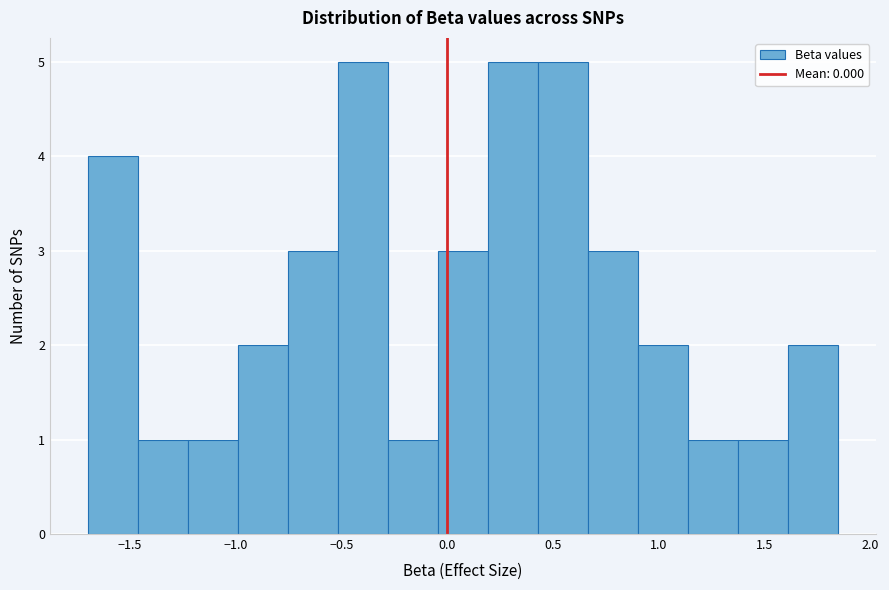

Reading left to right, list every bar in this chart as the range it spans on the x-axis followed by its height. Neither the bar edges nor the heights are printed on the chart, so give them approximately, as read against the axes.

-1.70 to -1.45: 4
-1.45 to -1.25: 1
-1.25 to -1.00: 1
-1.00 to -0.75: 2
-0.75 to -0.50: 3
-0.50 to -0.30: 5
-0.30 to -0.05: 1
-0.05 to 0.20: 3
0.20 to 0.45: 5
0.45 to 0.65: 5
0.65 to 0.90: 3
0.90 to 1.15: 2
1.15 to 1.35: 1
1.35 to 1.60: 1
1.60 to 1.85: 2